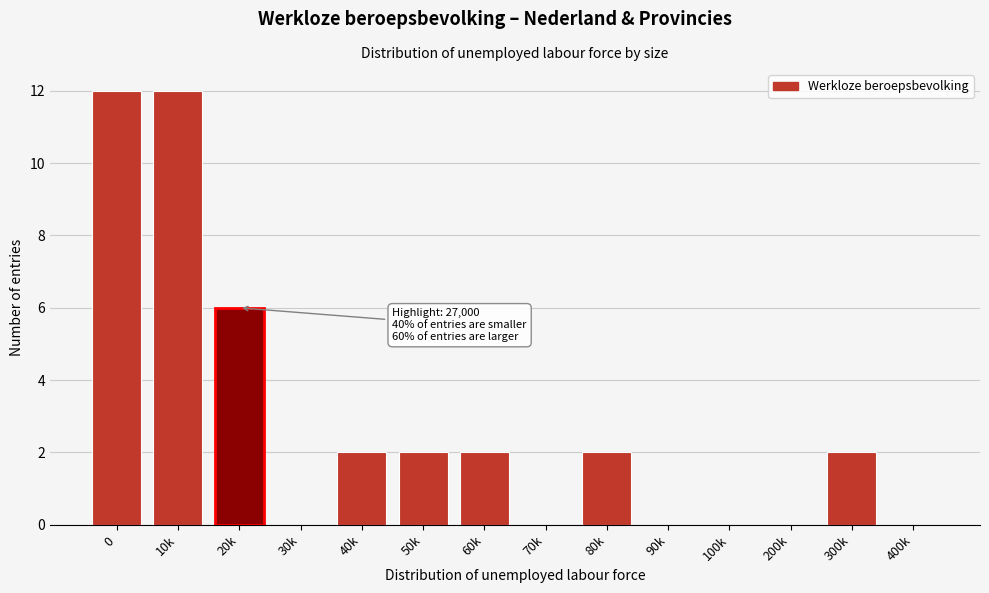

Reading right to left, what are all the values shown in this chart?

400k=0	300k=2	200k=0	100k=0	90k=0	80k=2	70k=0	60k=2	50k=2	40k=2	30k=0	20k=6	10k=12	0=12